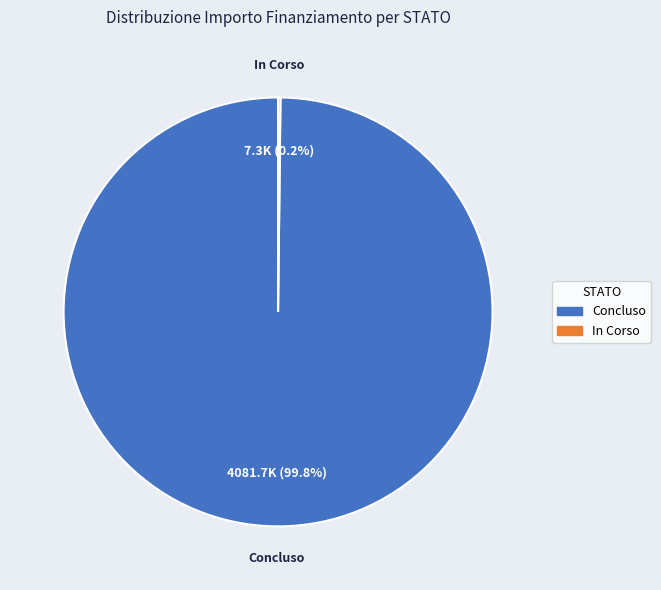

Is there a majority slice in this chart?

Yes